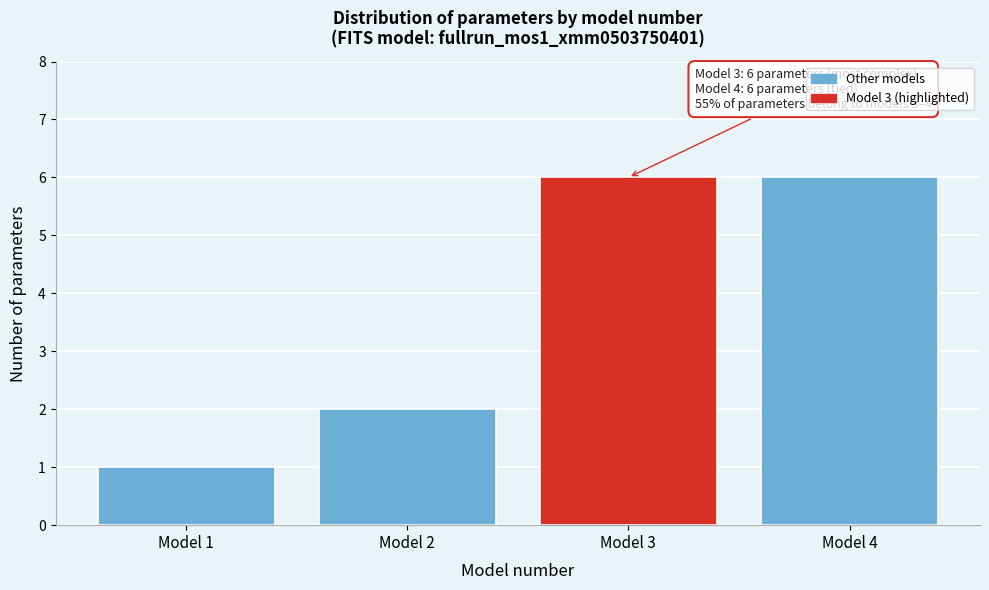

Reading left to right, what are all the values shown in this chart?

Model 1=1	Model 2=2	Model 3=6	Model 4=6